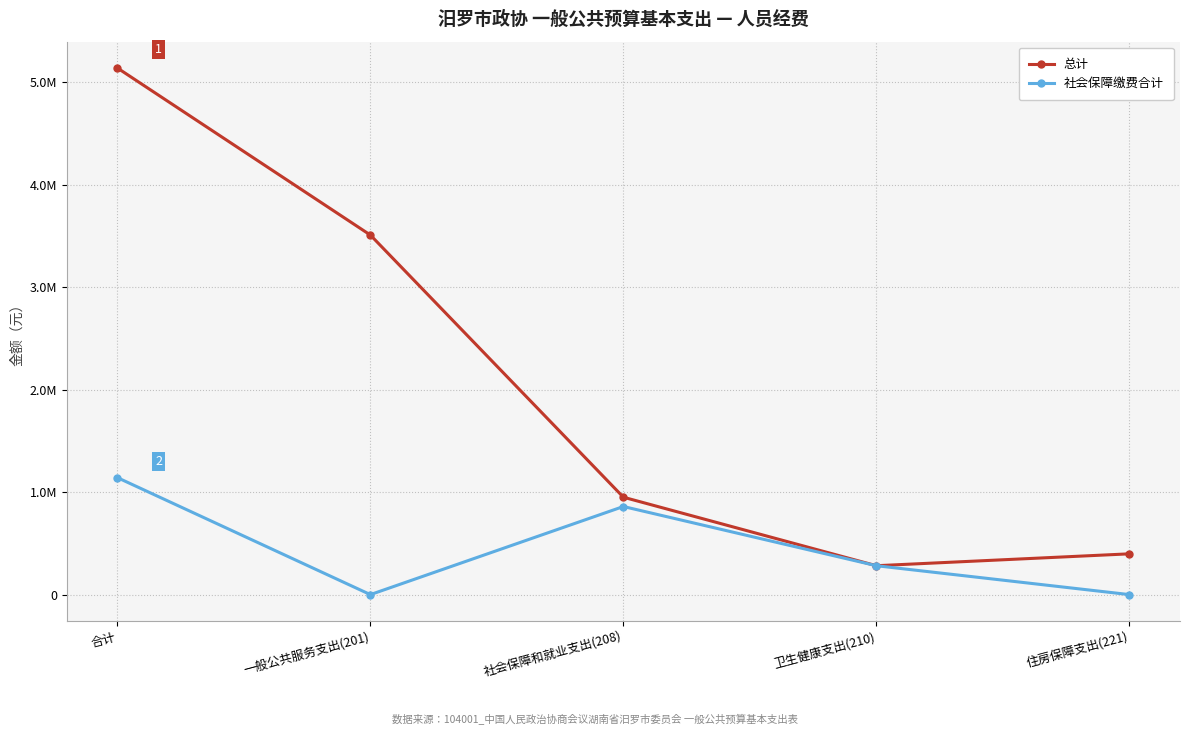

What are all the series names shown in the legend?

总计, 社会保障缴费合计